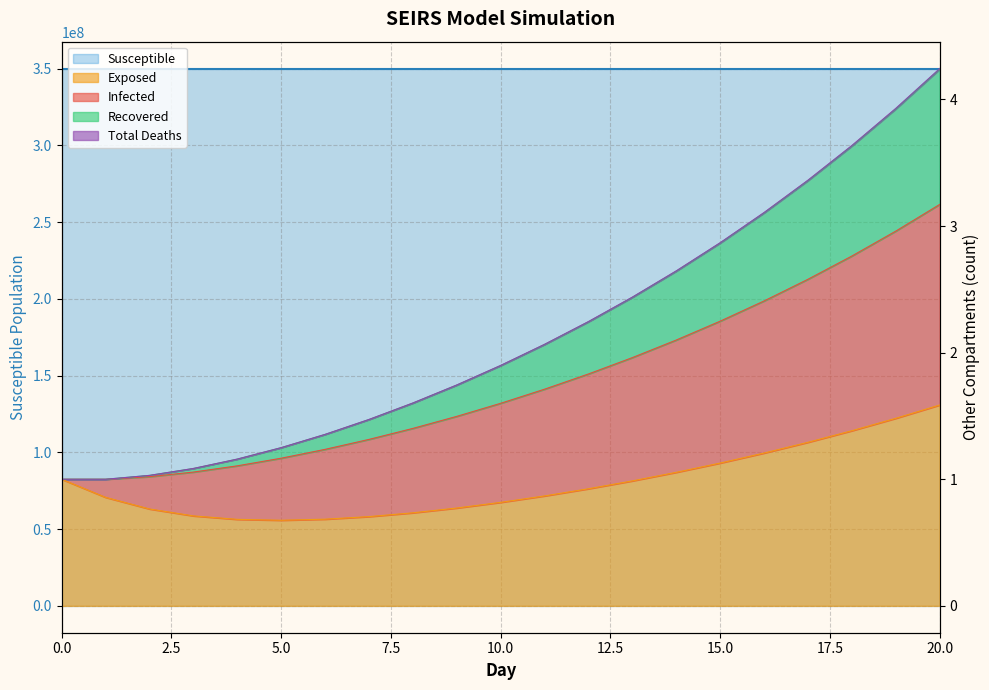

Where is the first local minimum for Exposed?

5